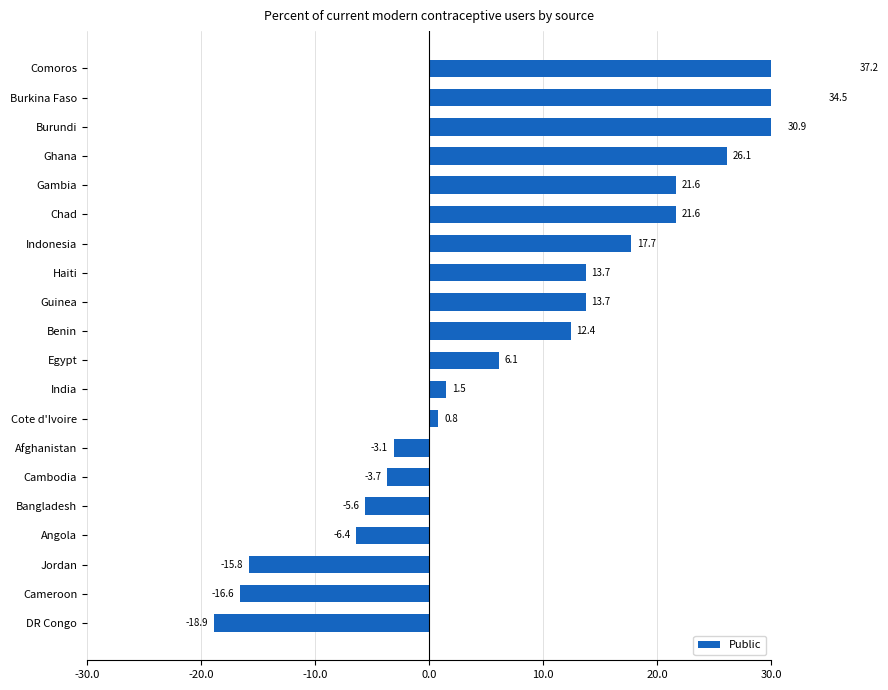

How many categories are shown in the chart?

20